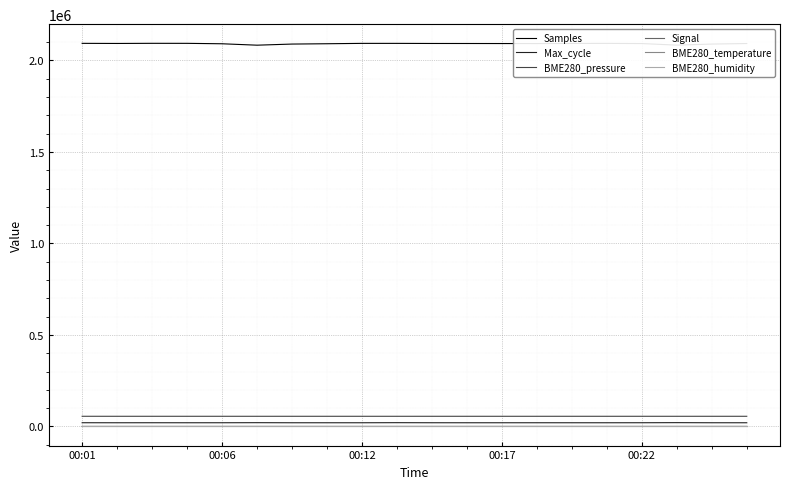

What is the average value of the BME280_humidity series?

100.0